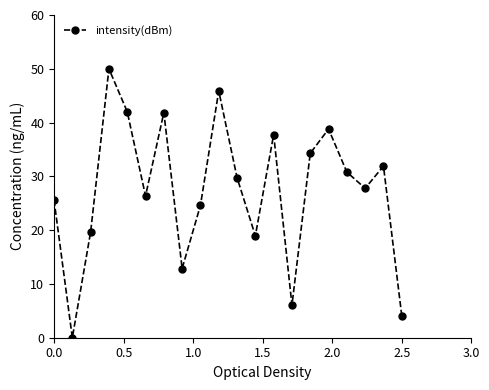

How many data points are less than 29?

10